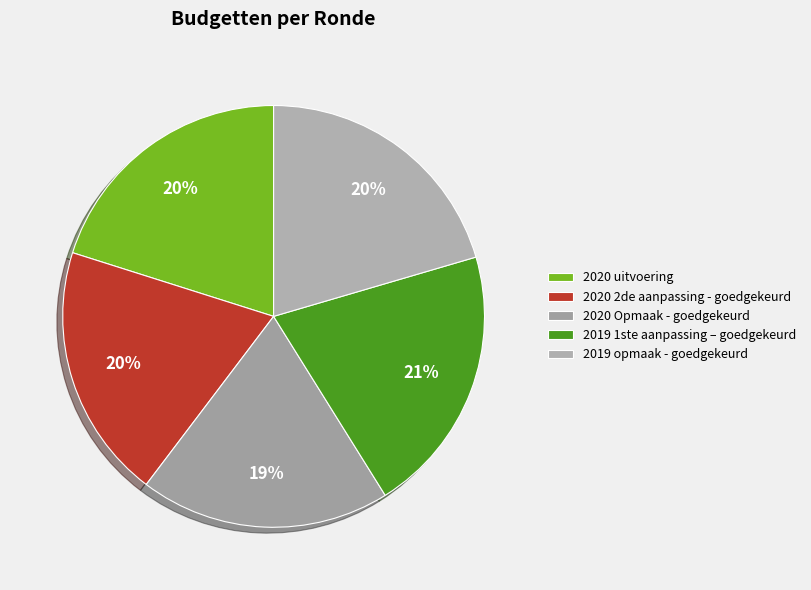

Rank the categories by value from lowest to highest.

2020 Opmaak - goedgekeurd, 2020 2de aanpassing - goedgekeurd, 2020 uitvoering, 2019 opmaak - goedgekeurd, 2019 1ste aanpassing – goedgekeurd